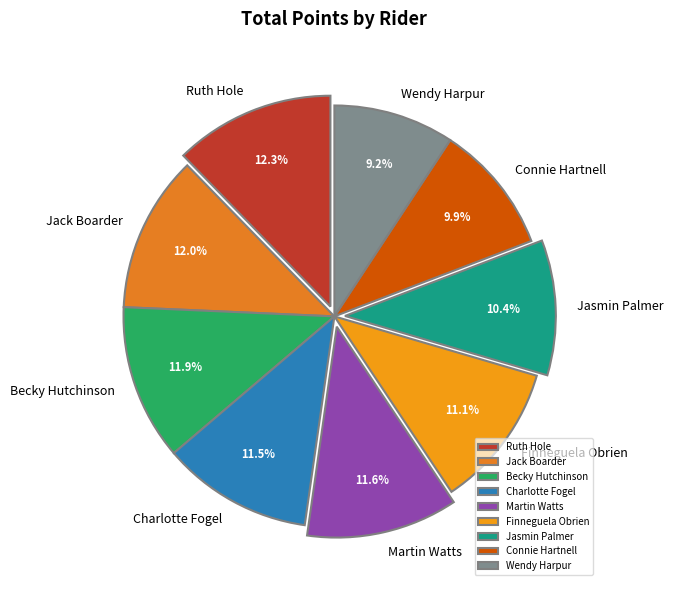

To the nearest percent, what is the difference between the Jasmin Palmer and Martin Watts slice percentages?

1%